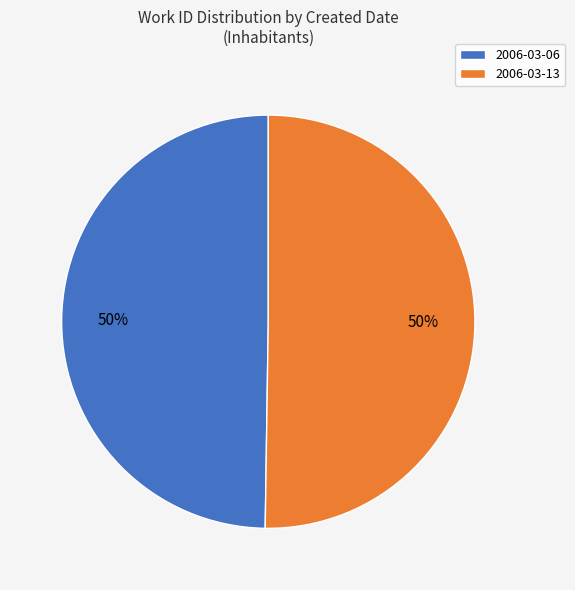

True or false: 2006-03-13 accounts for 40% of the total.

False